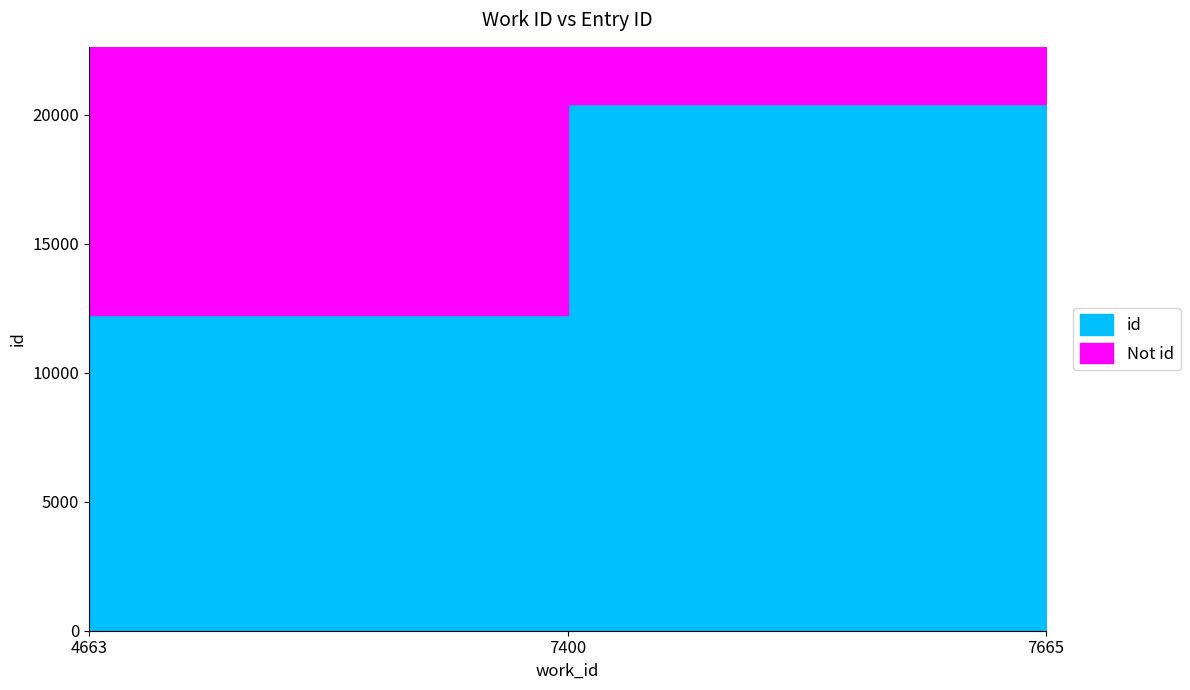

How many lines are shown in the chart?

1